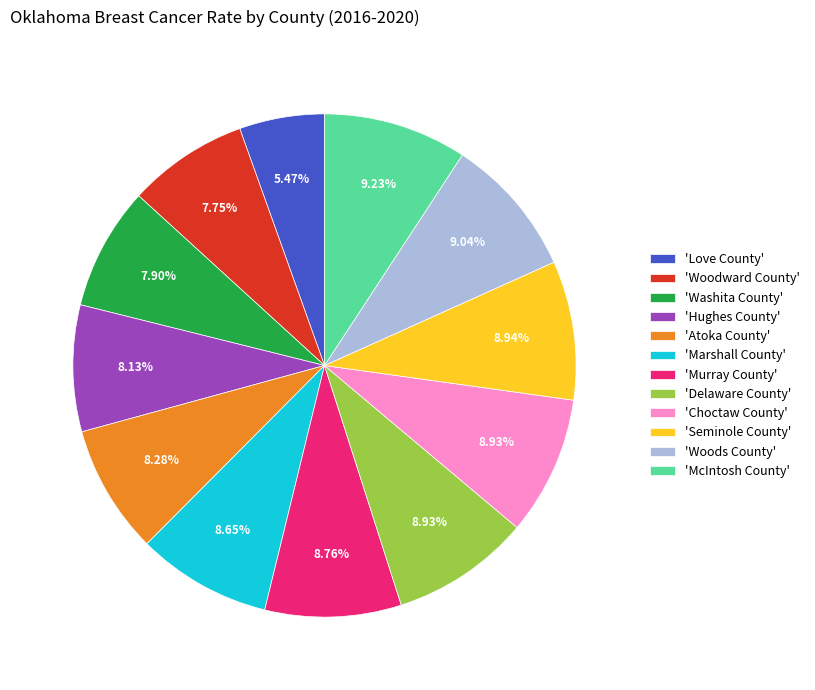

Is the sum of 'Murray County' and 'Love County' greater than half?

No